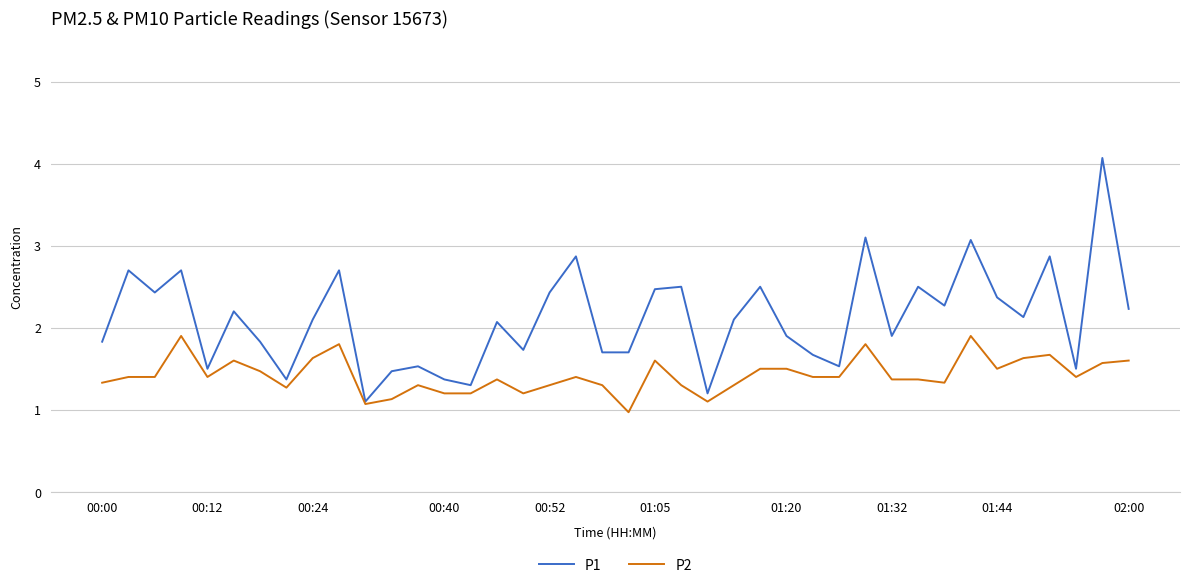

Which series has the largest range (max minus min)?

P1